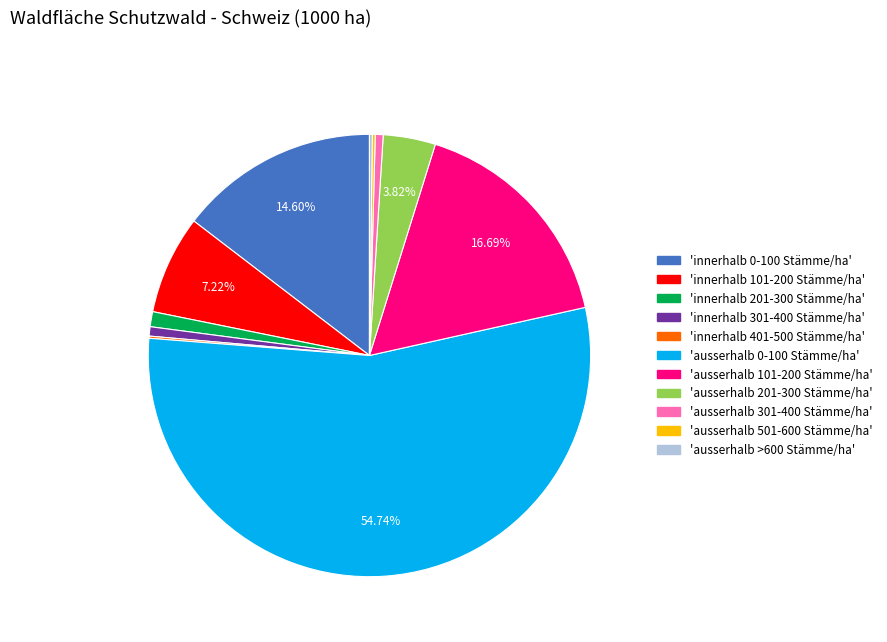

Does any single category account for the majority?

Yes